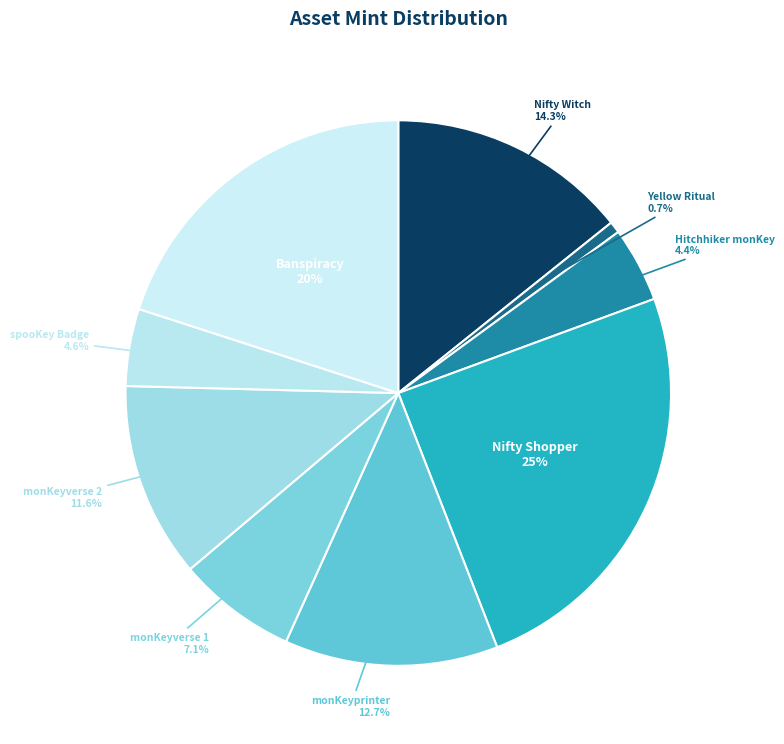

Which category has the biggest portion of the pie?

Nifty Shopper